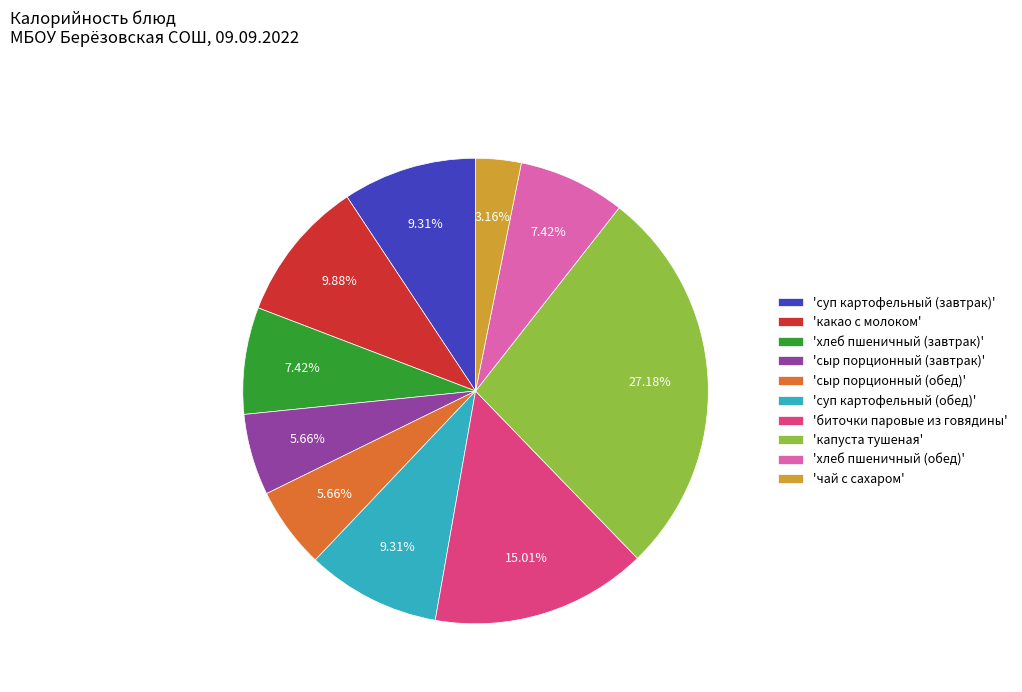

Which slice is the smallest?

'чай с сахаром'